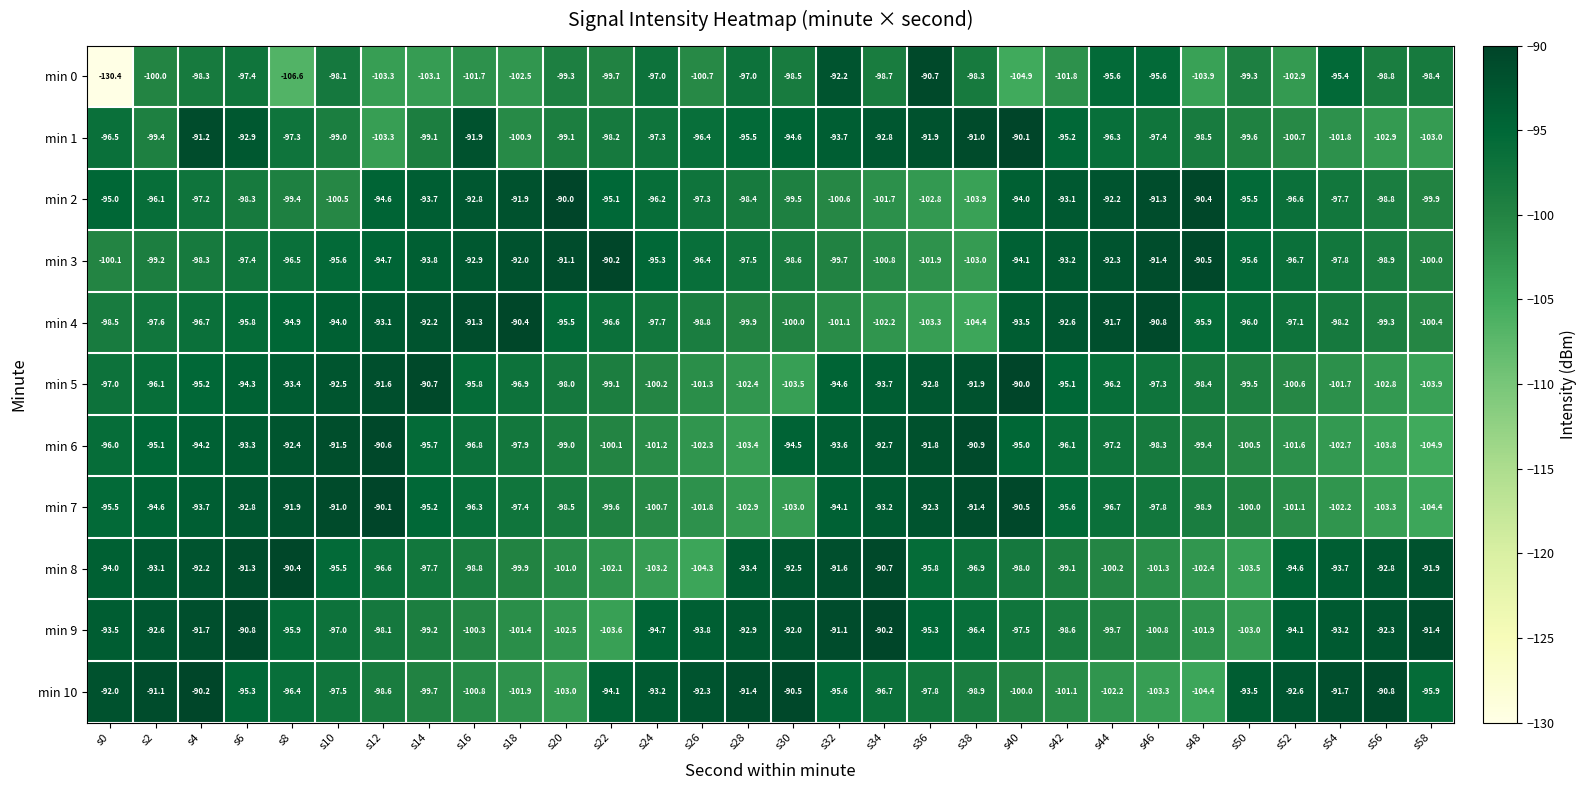

Where does the min 9 series first go above -95?

s0